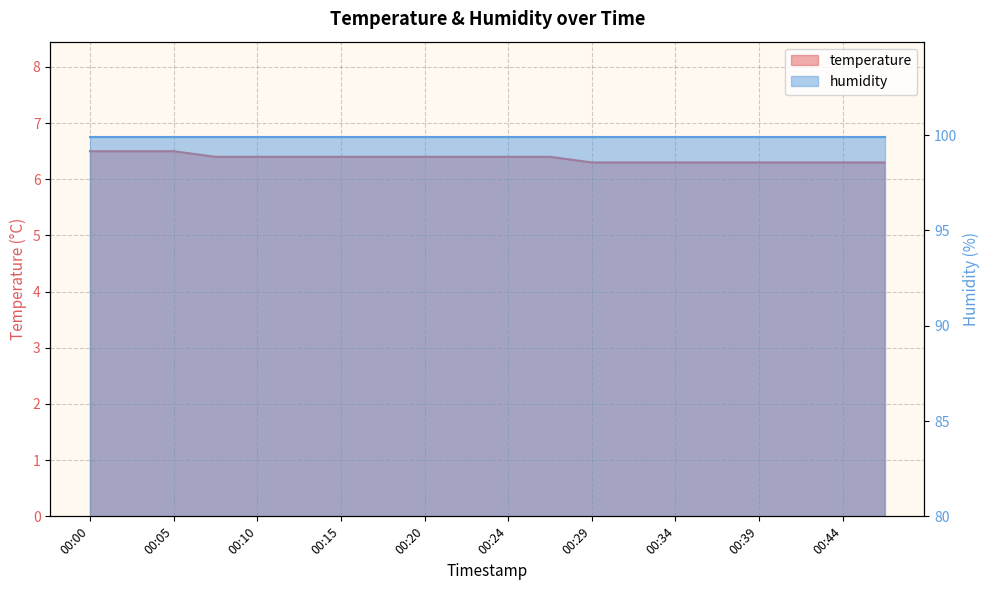

True or false: there are more than 2 points higher than both neighbors.

False